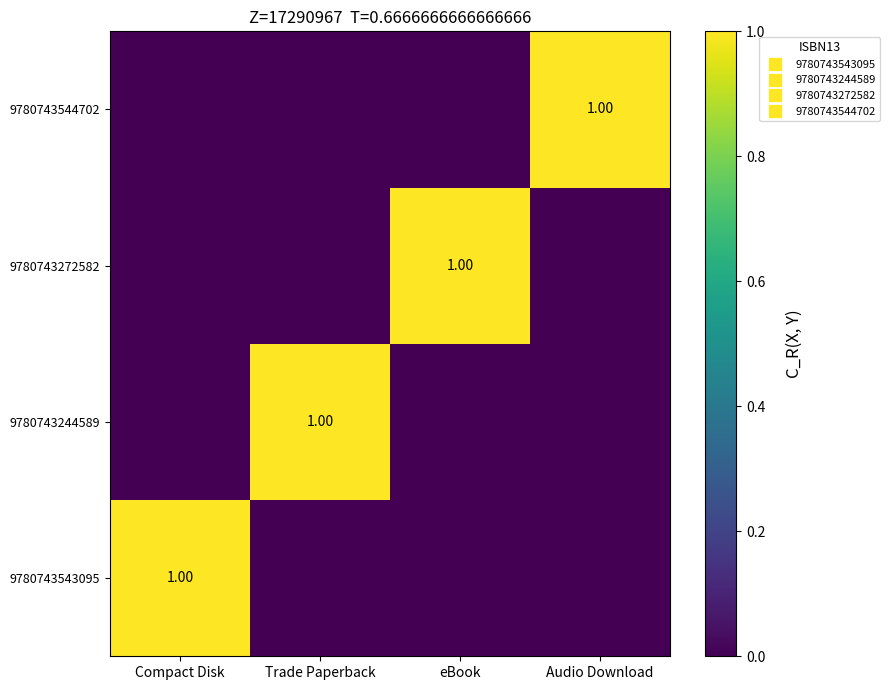

The 9780743272582 series shows 0 at Trade Paperback. True or false?

False